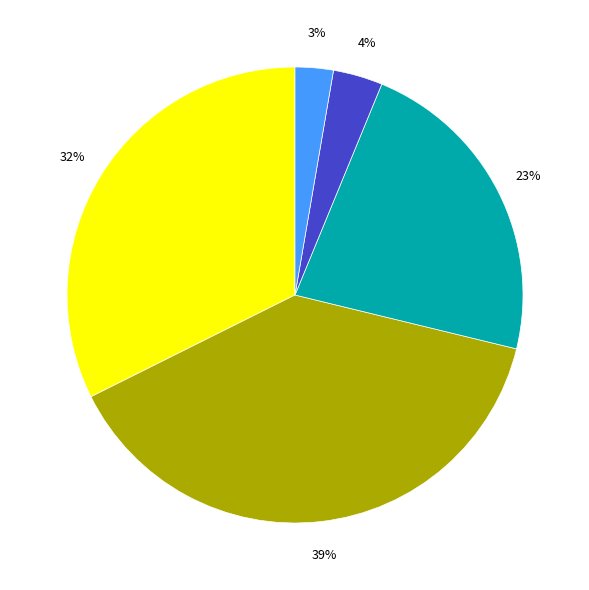

Is there any slice that represents more than half of the pie?

No